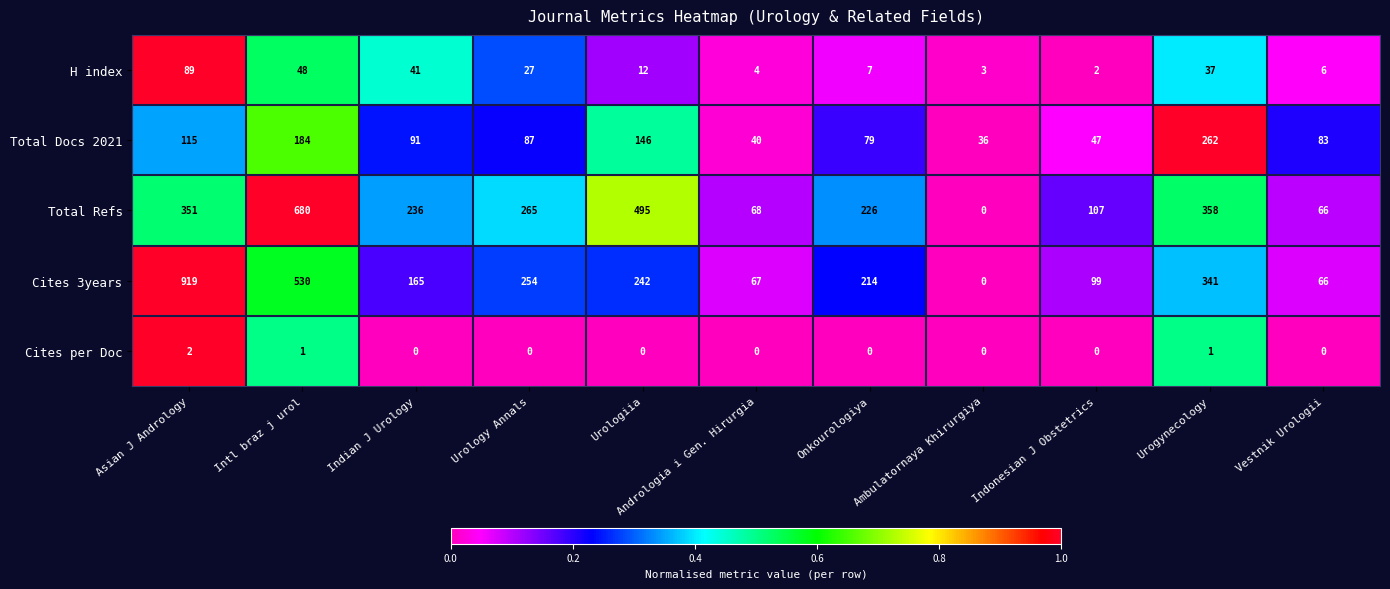

Count the number of categories in the chart.

11